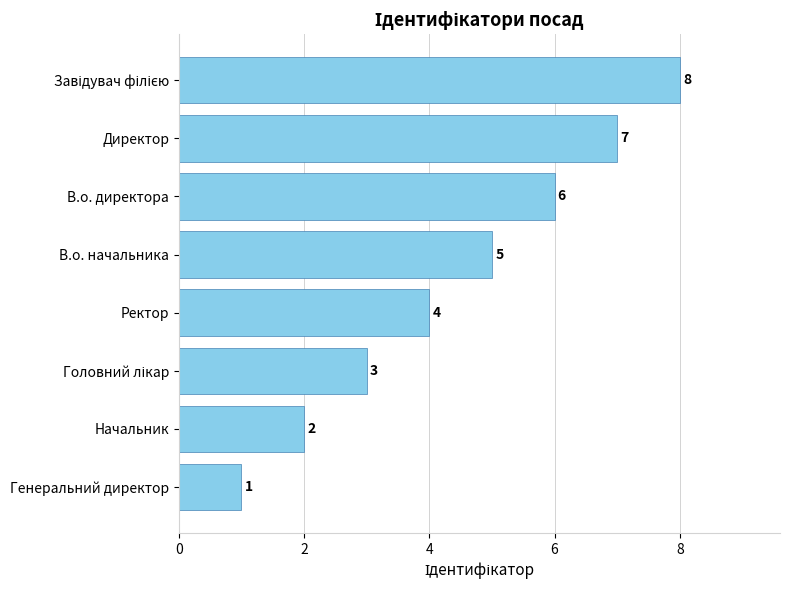

Is it true that the value at В.о. начальника is 5?

True